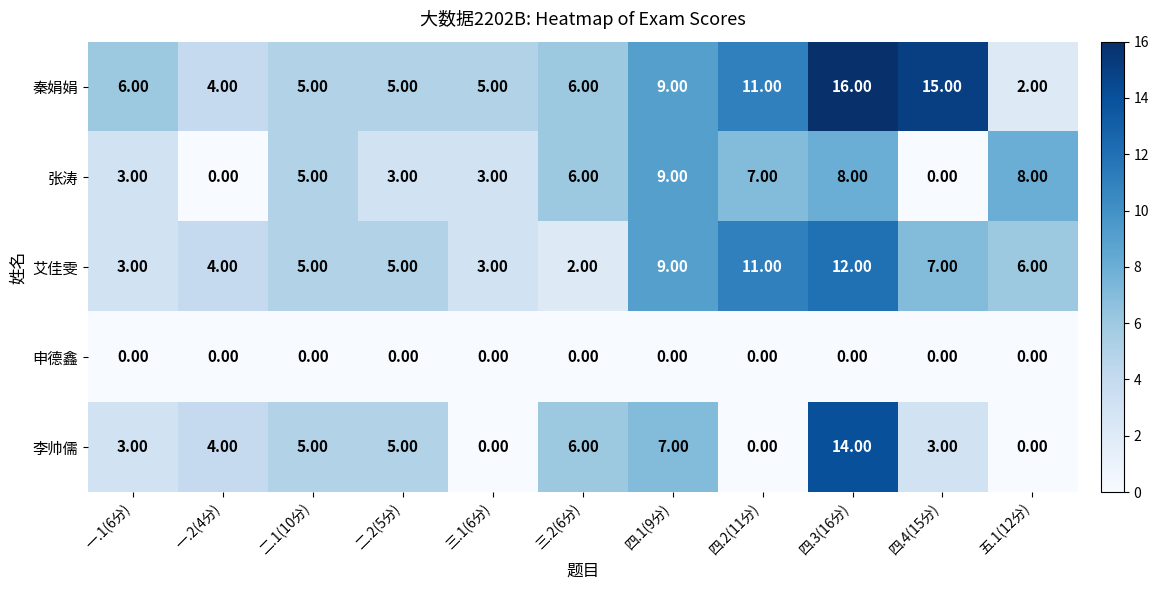

What is the average value of the 张涛 series?

5